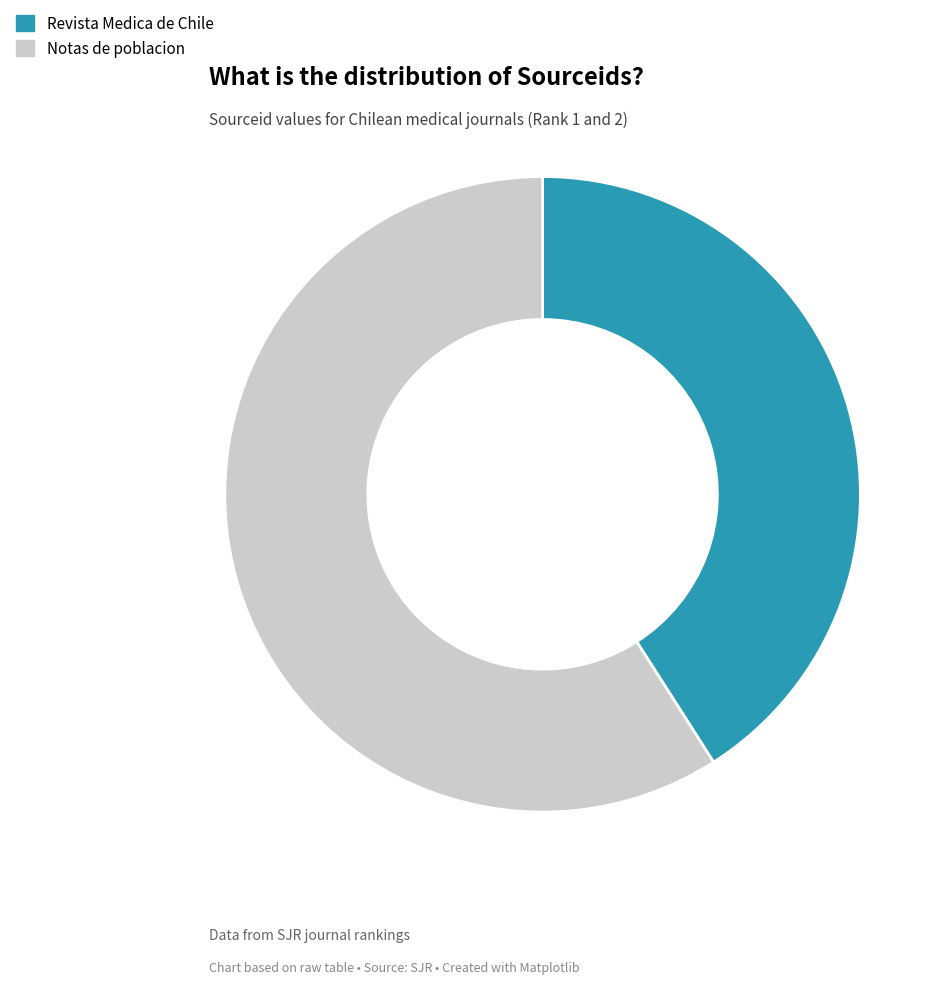

Does any single category account for the majority?

Yes